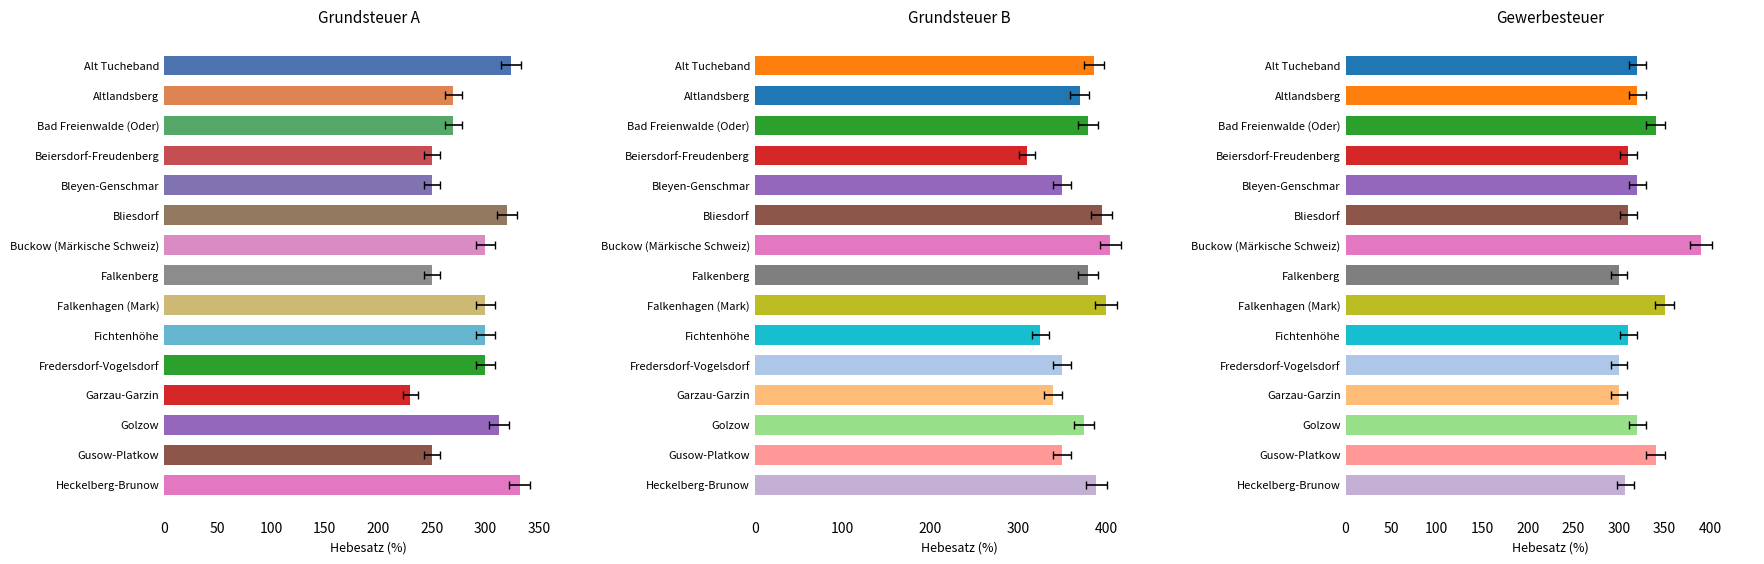

The value of Grundsteuer B at Bleyen-Genschmar is 350. True or false?

True